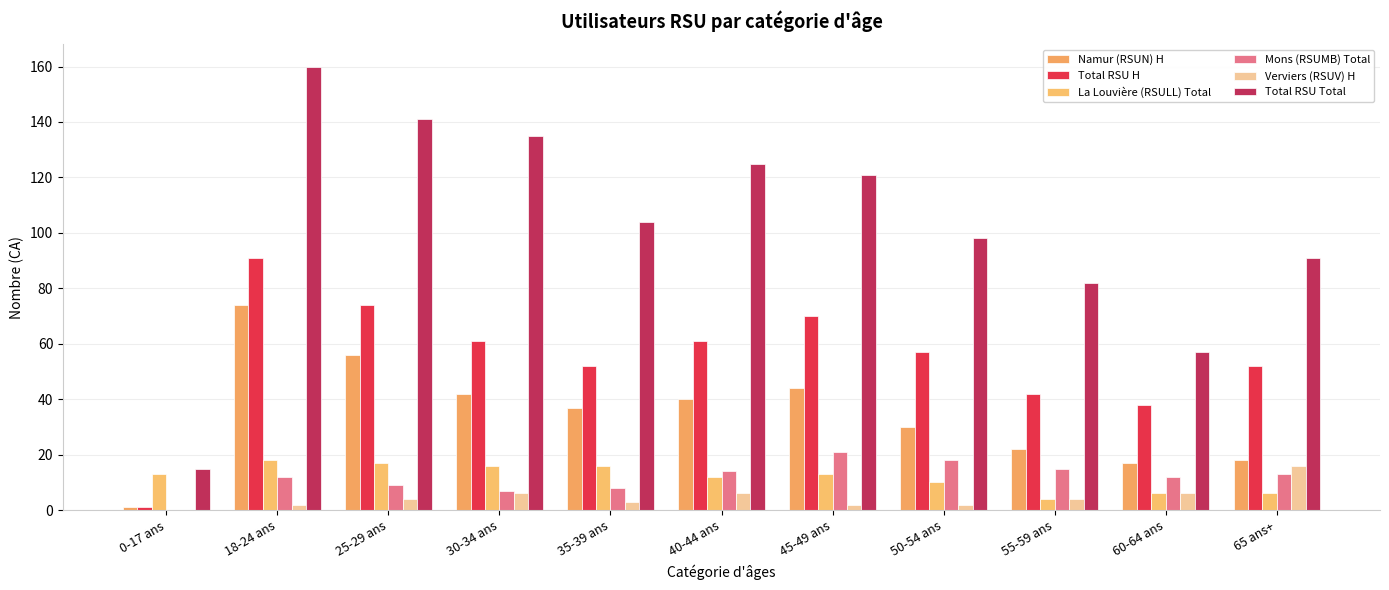

What is the difference between the La Louvière (RSULL) Total values at 35-39 ans and 55-59 ans?

12